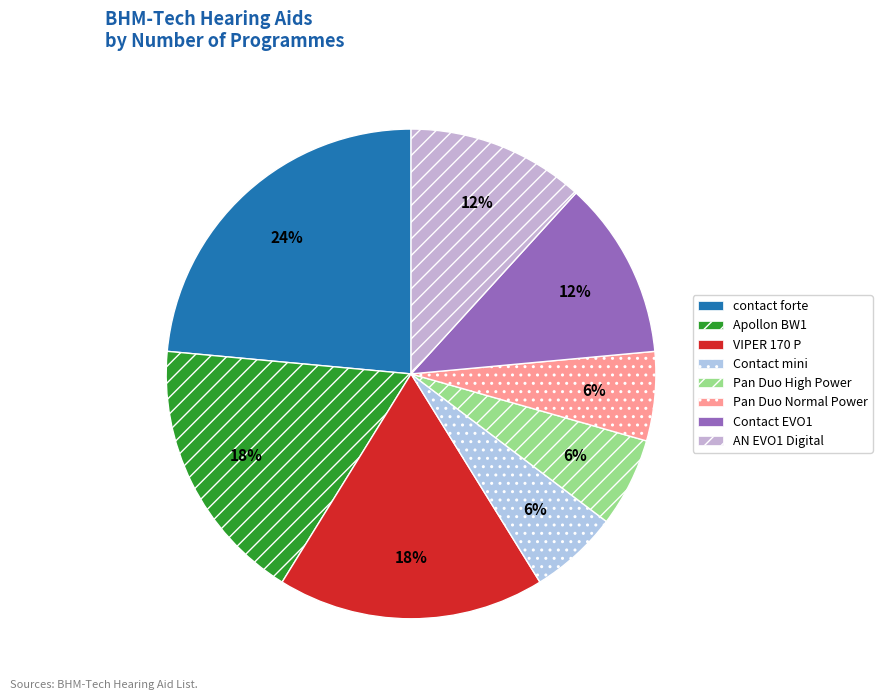

Does Pan Duo Normal Power account for over 50% of the chart?

No